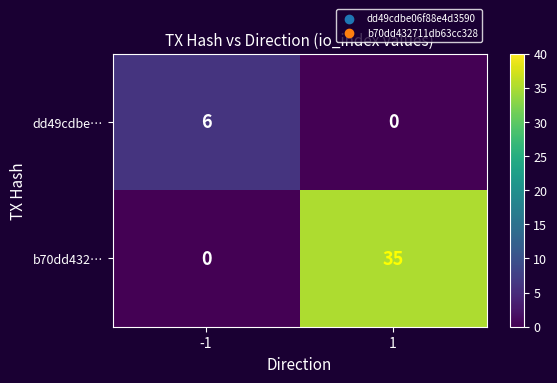

True or false: dd49cdbe… has a value of 10 at -1.

False